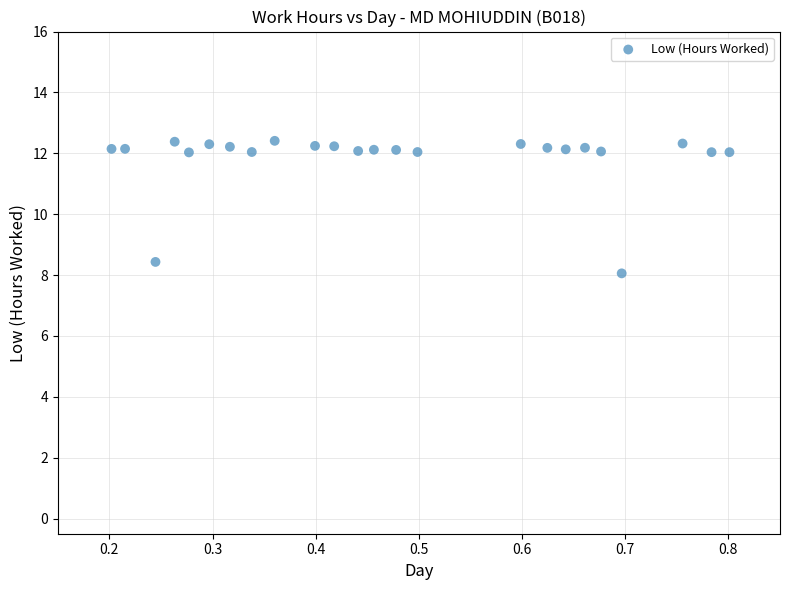

What is the range of Y values (max minus min)?

4.4